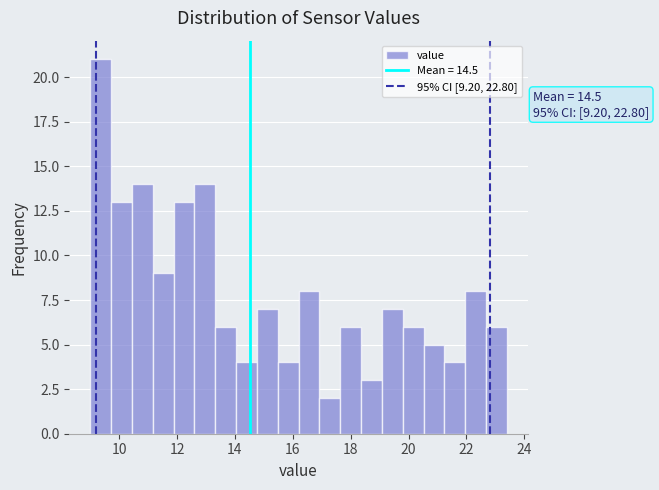

Read against the x-axis, roughly where is the centre of the tallest bar?

9.4